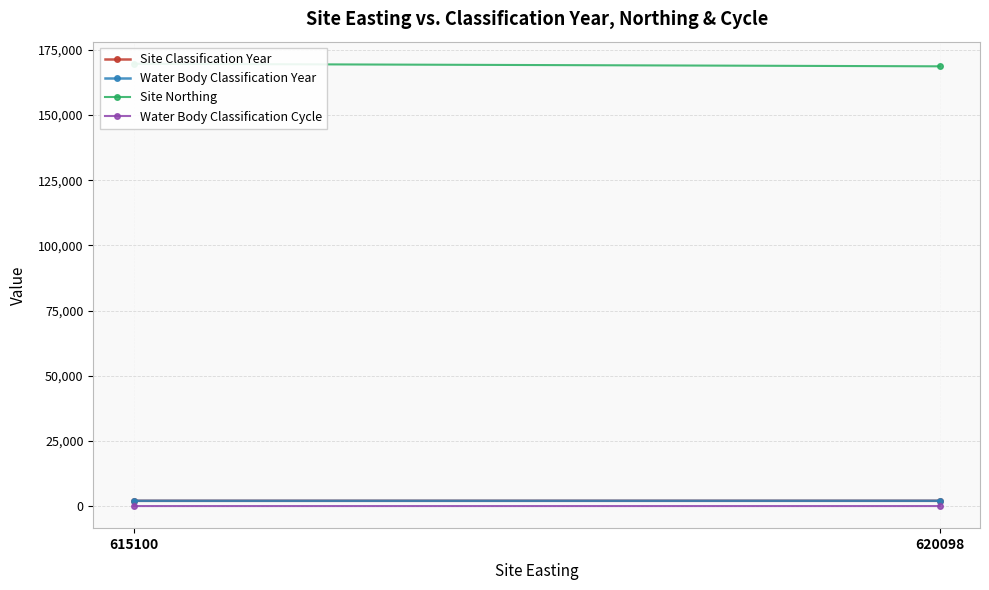

At which category does the chart reach its peak across all series?

615100